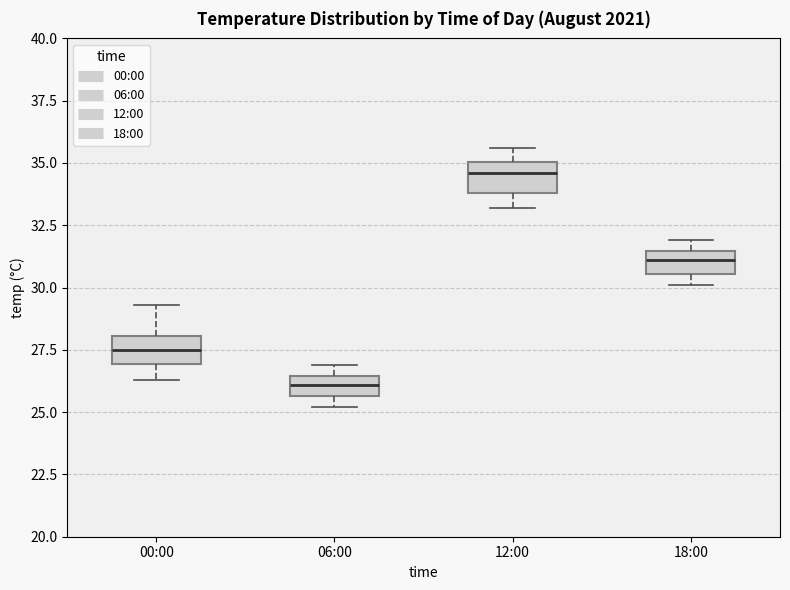

Where does the median line of the box for 06:00 sit on the y-axis? The values are not printed on the chart, so give them approximately, as read against the axis.

26.0